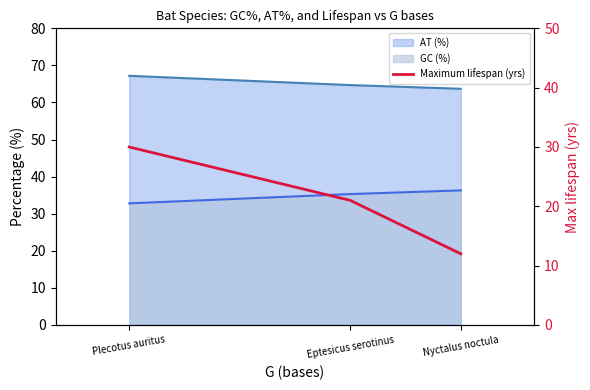

List the labels in order of value, smallest first.

Nyctalus noctula, Eptesicus serotinus, Plecotus auritus